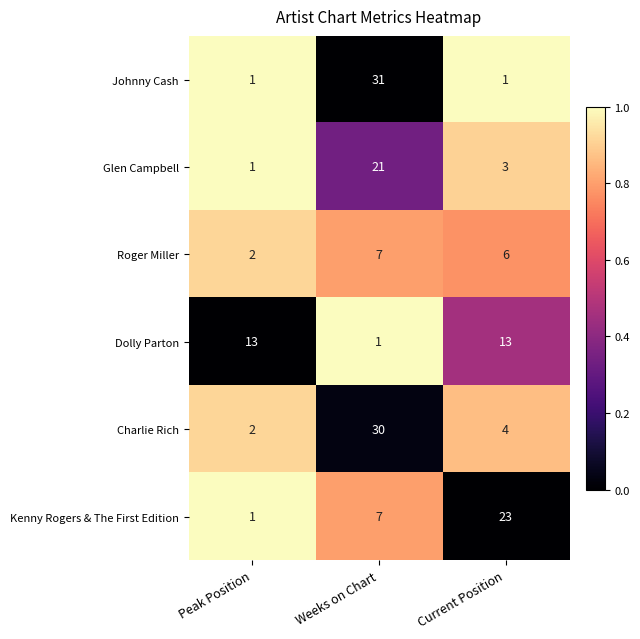

Which series has the largest range (max minus min)?

Johnny Cash